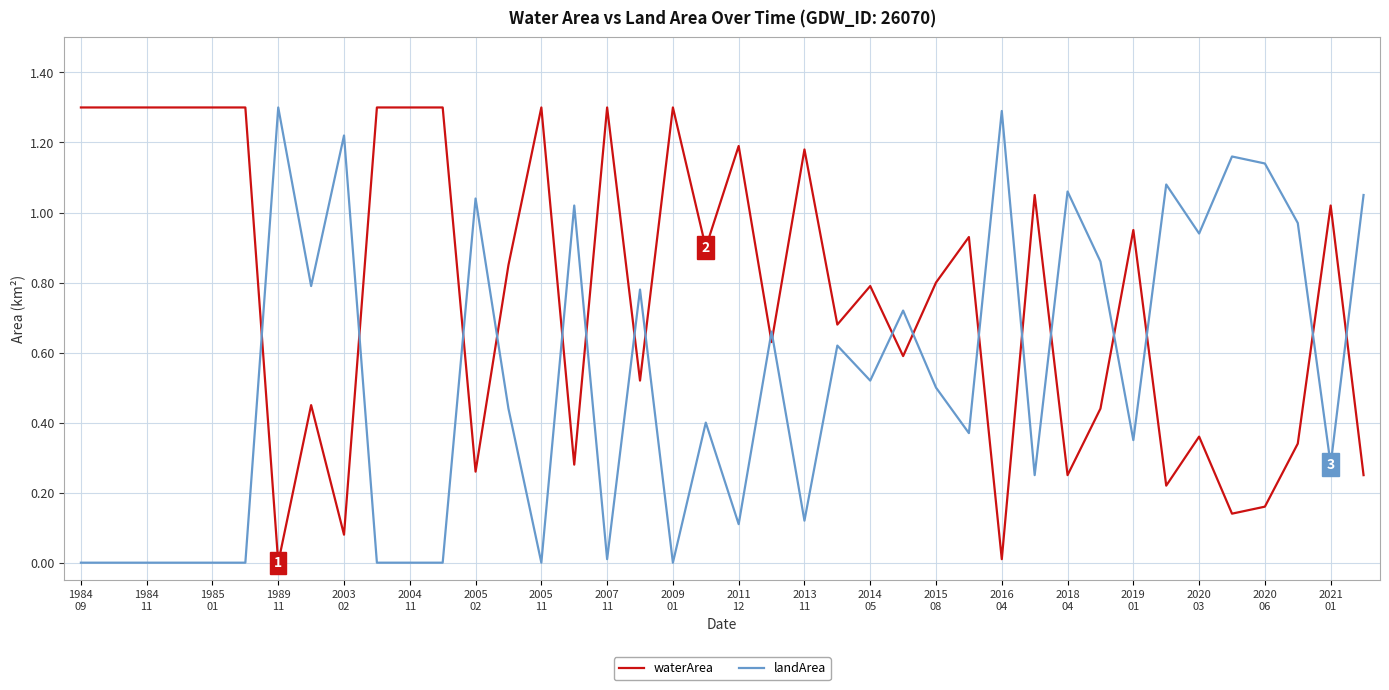

Which series has the largest total across all categories?

waterArea